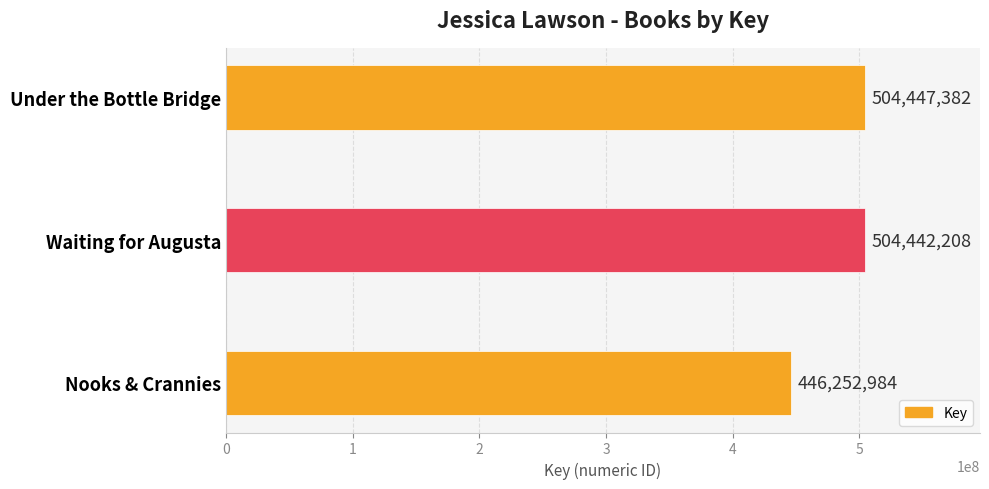

What is the difference between the maximum and minimum values?

58194398